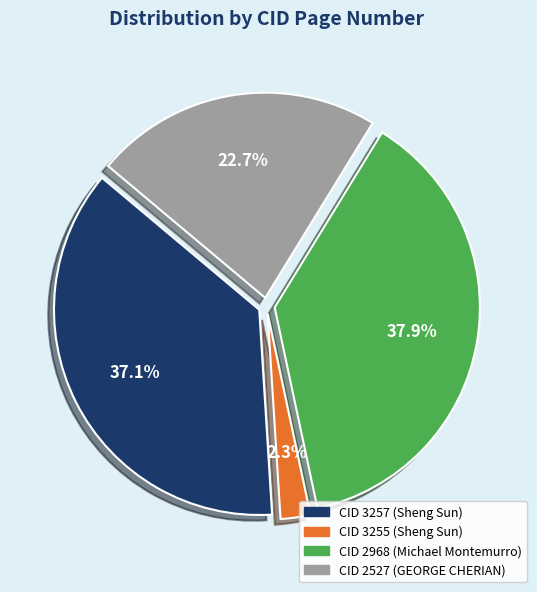

Is there any slice that represents more than half of the pie?

No